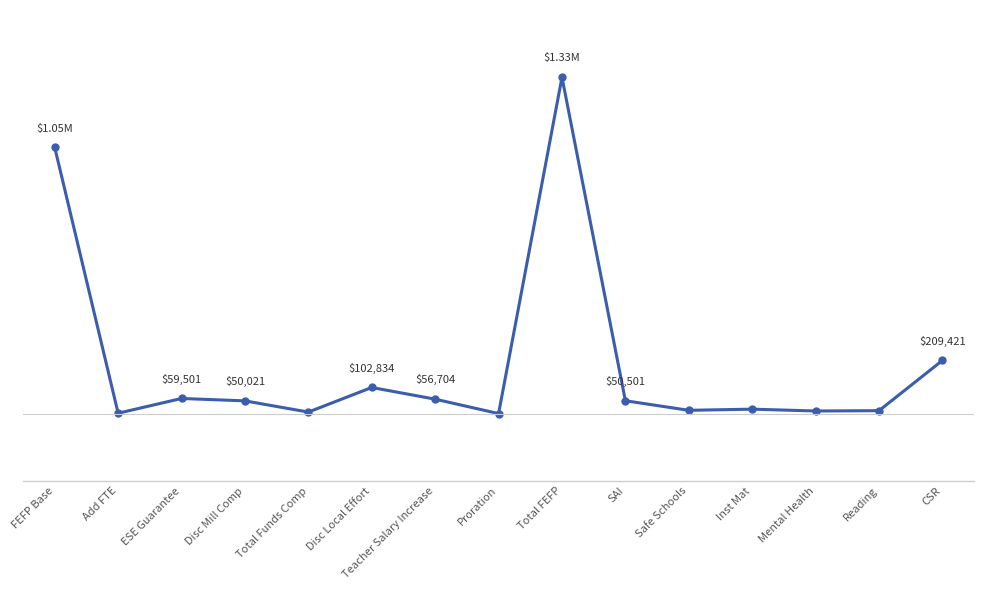

Which has a higher value, CSR or Mental Health?

CSR